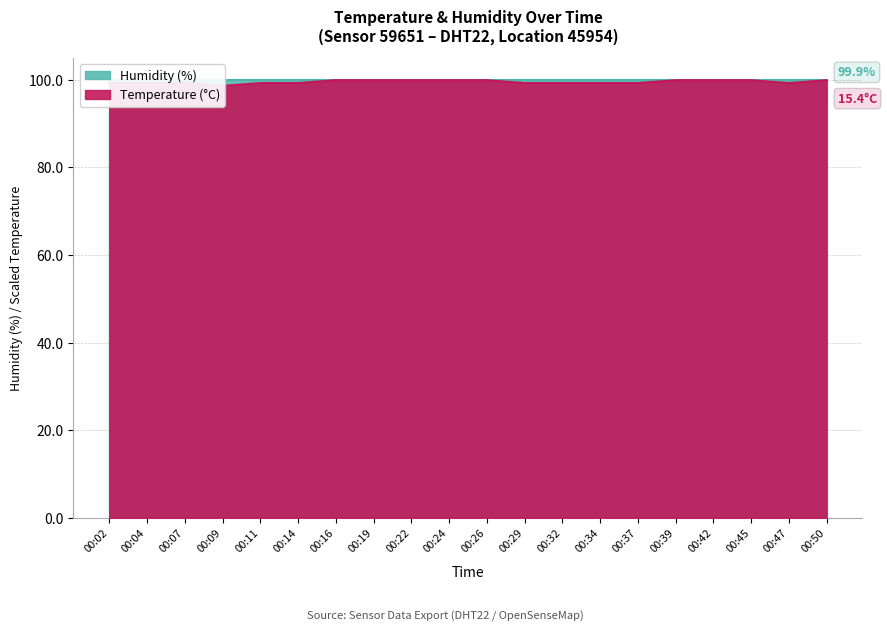

What is the maximum value shown in the chart?

99.9